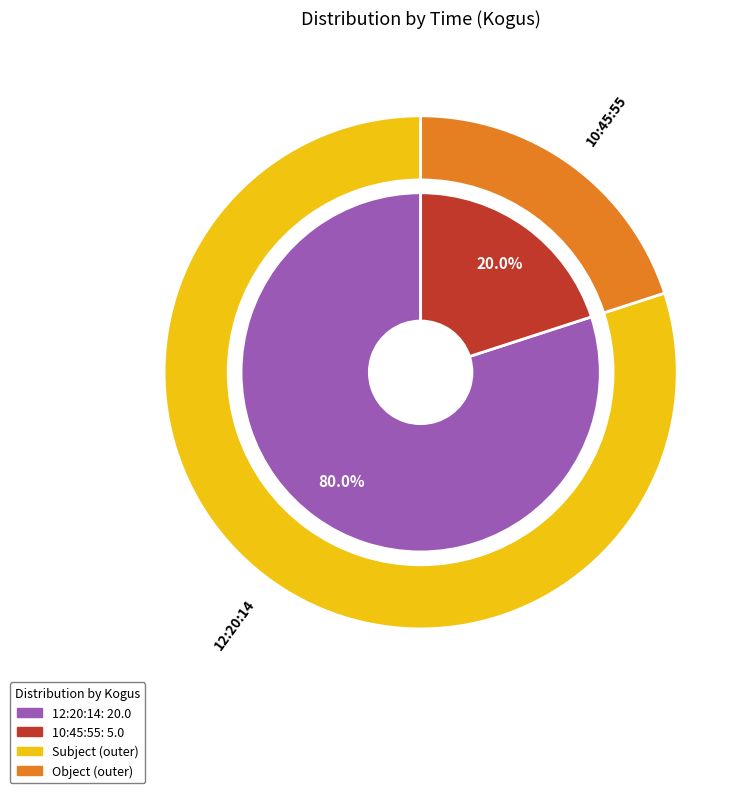

To the nearest percent, what percentage of the pie is 12:20:14?

80%